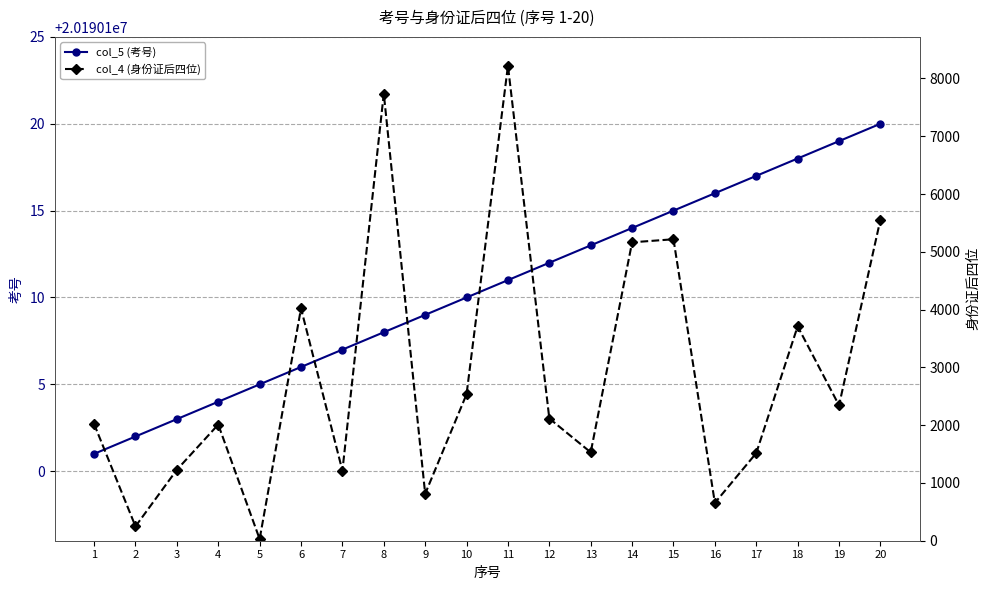

What is the difference between the highest and lowest values at 13?

20188583